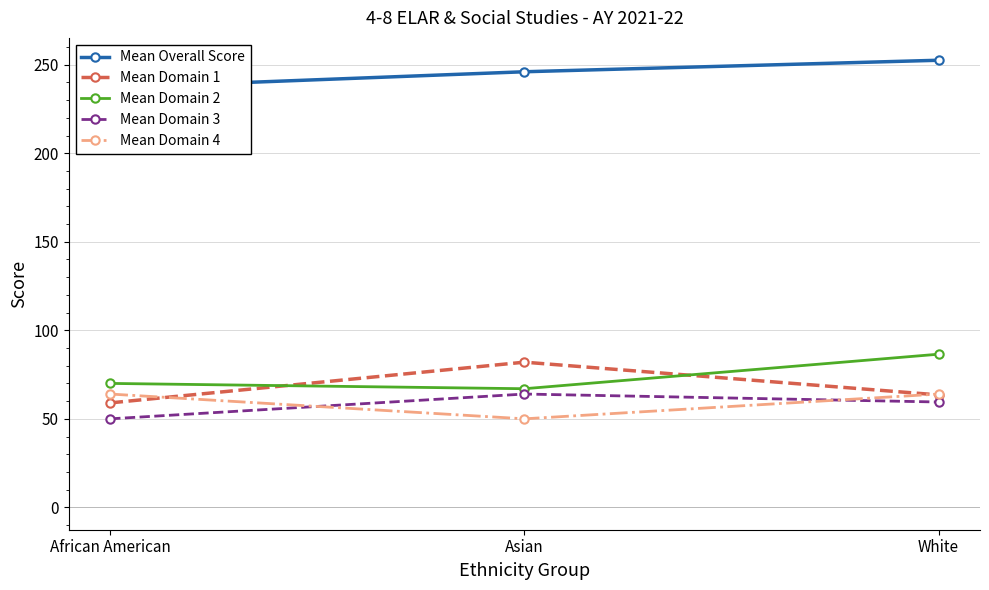

How many data points does each series have?

3